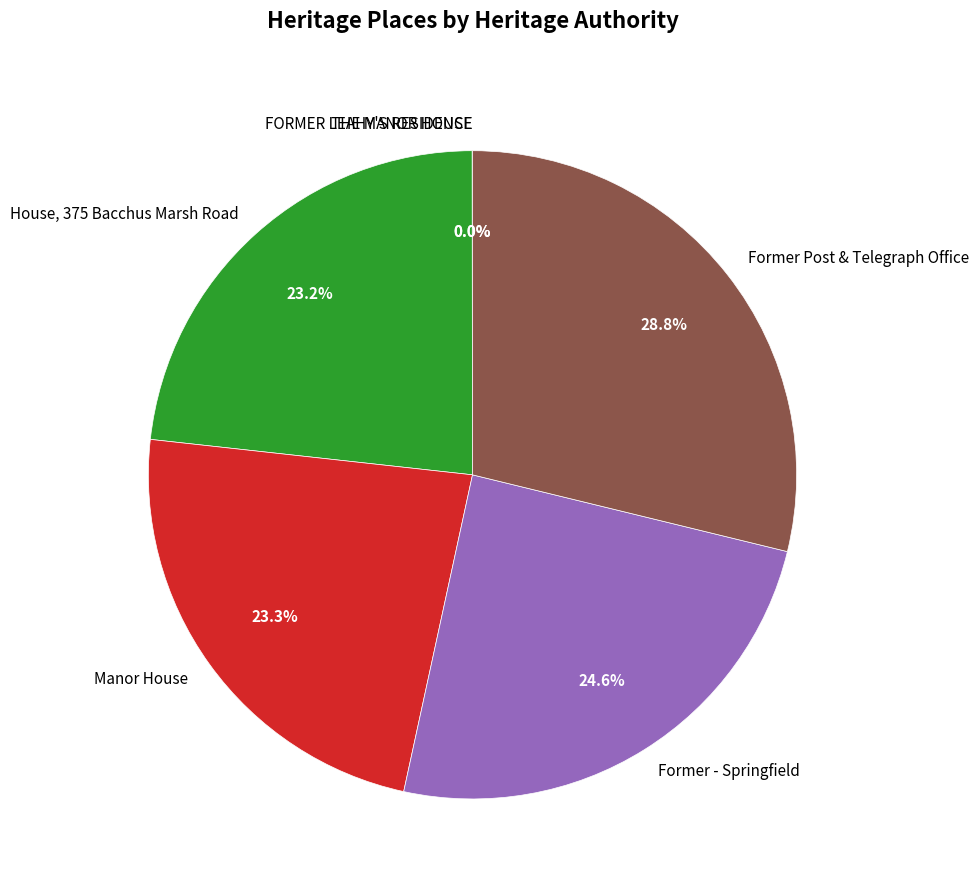

Combined, do Former Post & Telegraph Office and Former - Springfield account for over 50%?

Yes